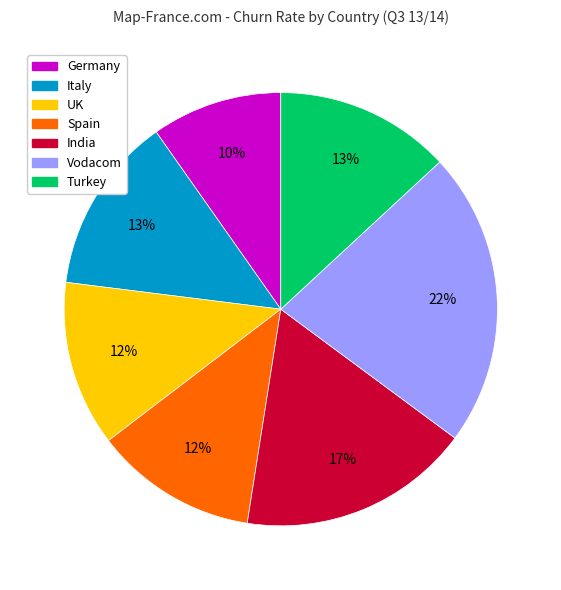

What is the largest slice in the pie chart?

Vodacom